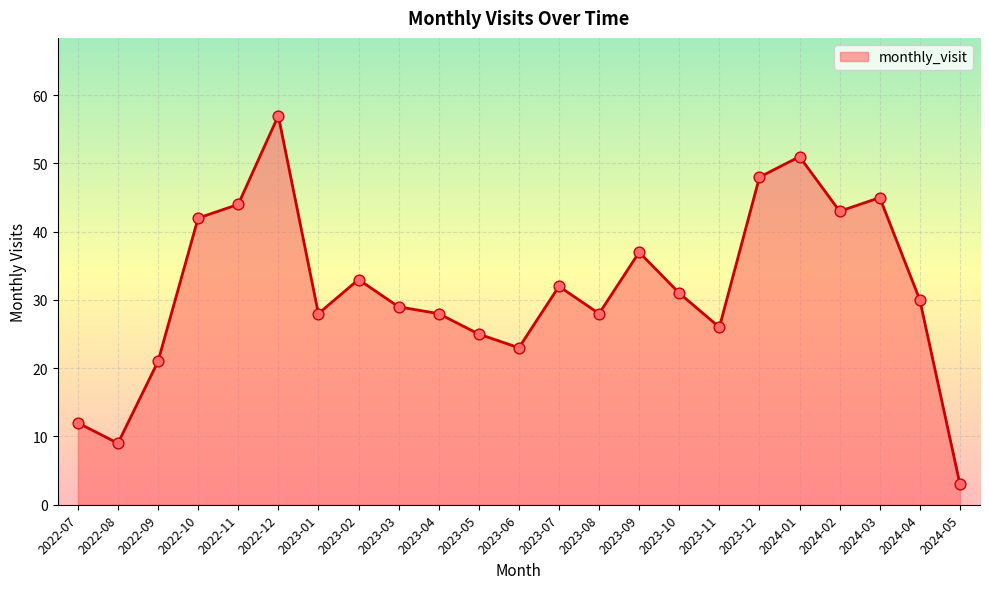

What is the change in value from 2022-09 to 2022-10?

+21